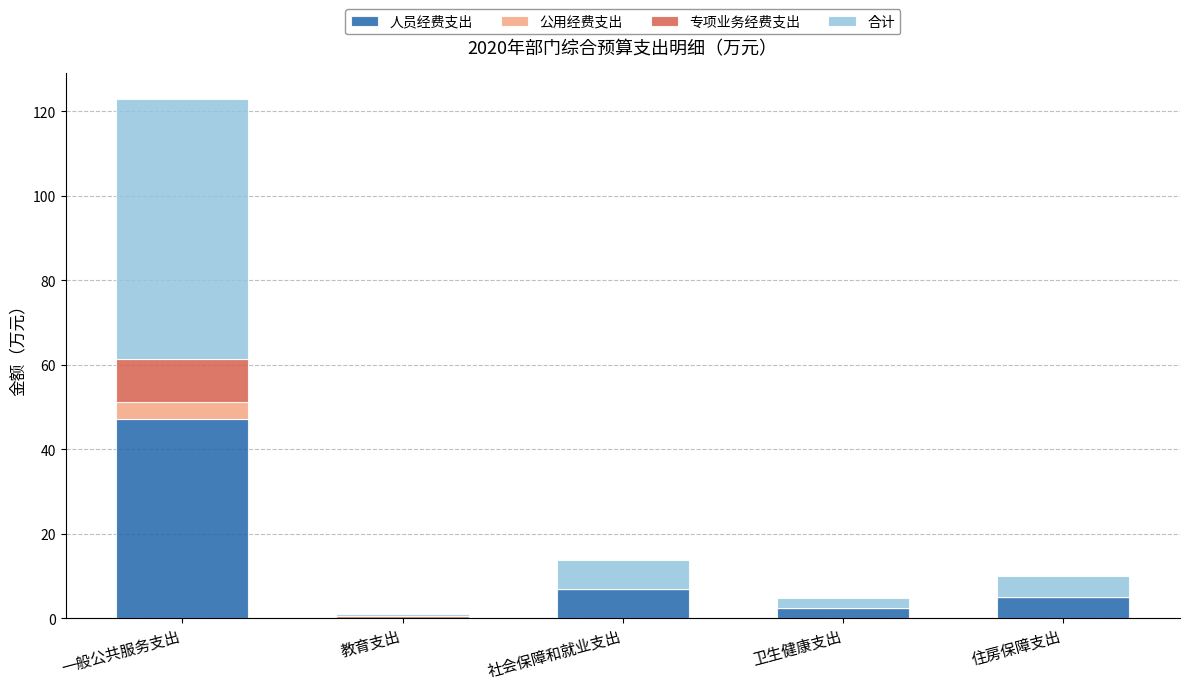

Which category has the highest value in the 人员经费支出 series?

一般公共服务支出